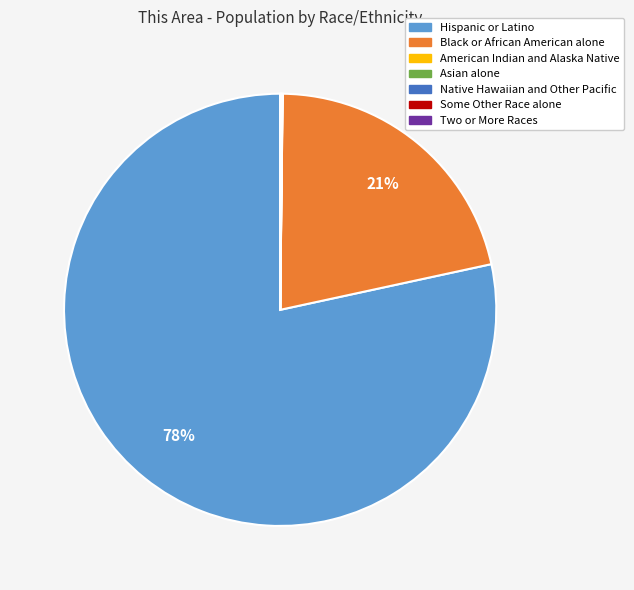

Does any single category account for the majority?

Yes